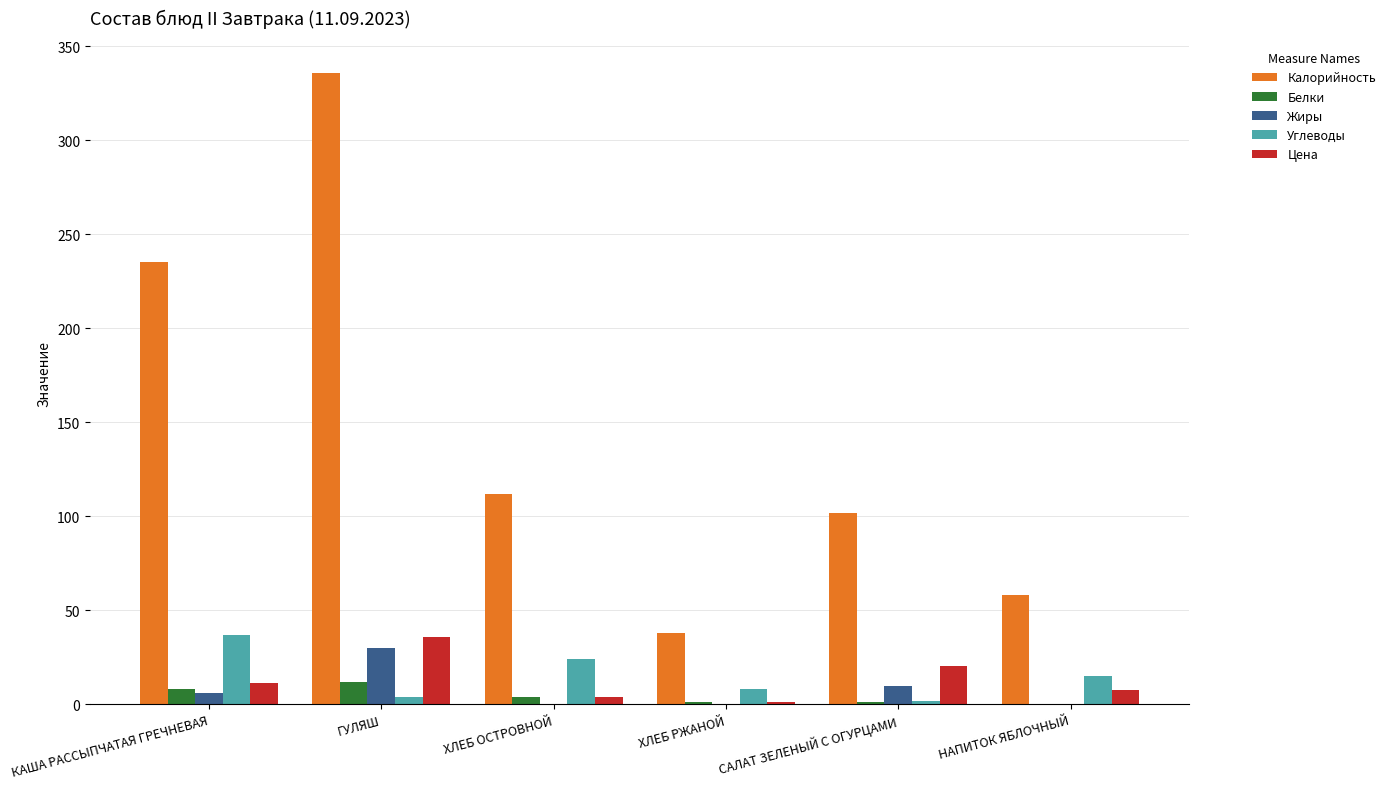

The value of Углеводы at НАПИТОК ЯБЛОЧНЫЙ is 15.0. True or false?

True